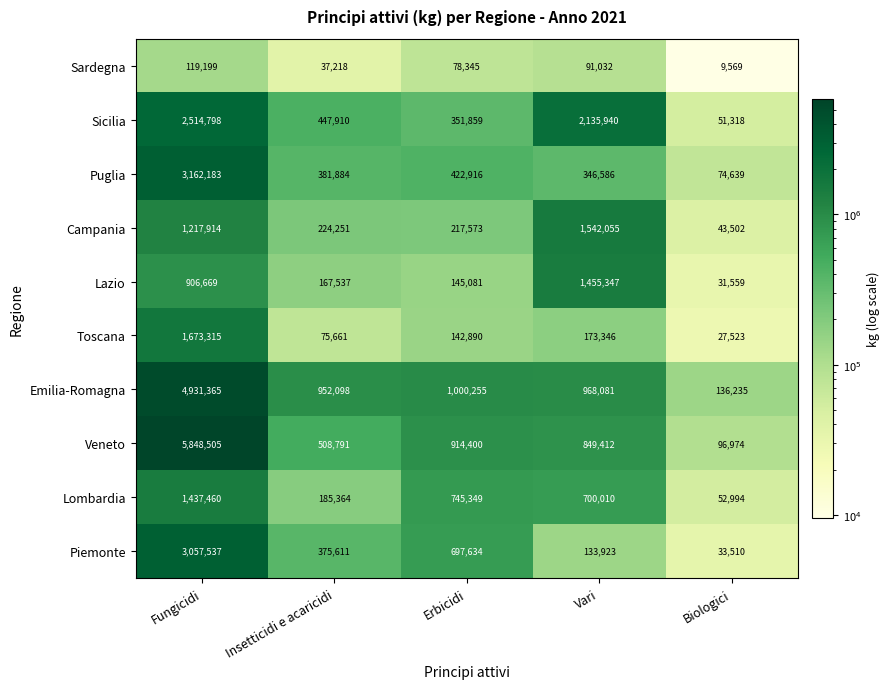

Where does the Emilia-Romagna series first go above 968081?

Fungicidi